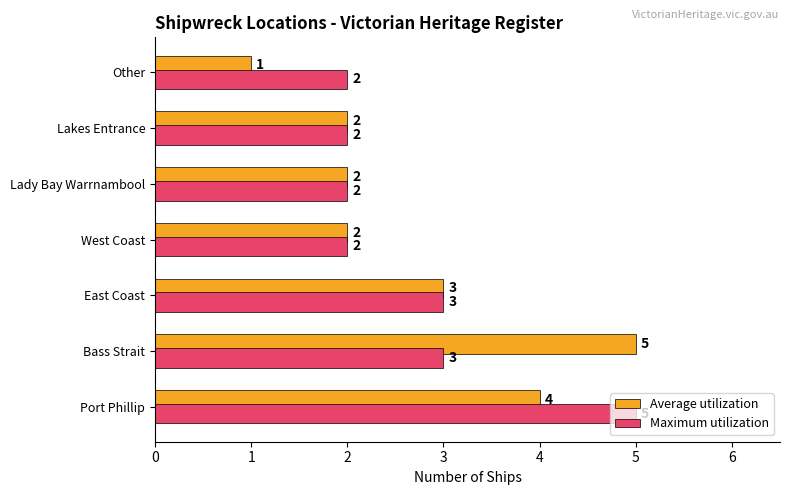

At which label does Average utilization reach its peak?

Bass Strait